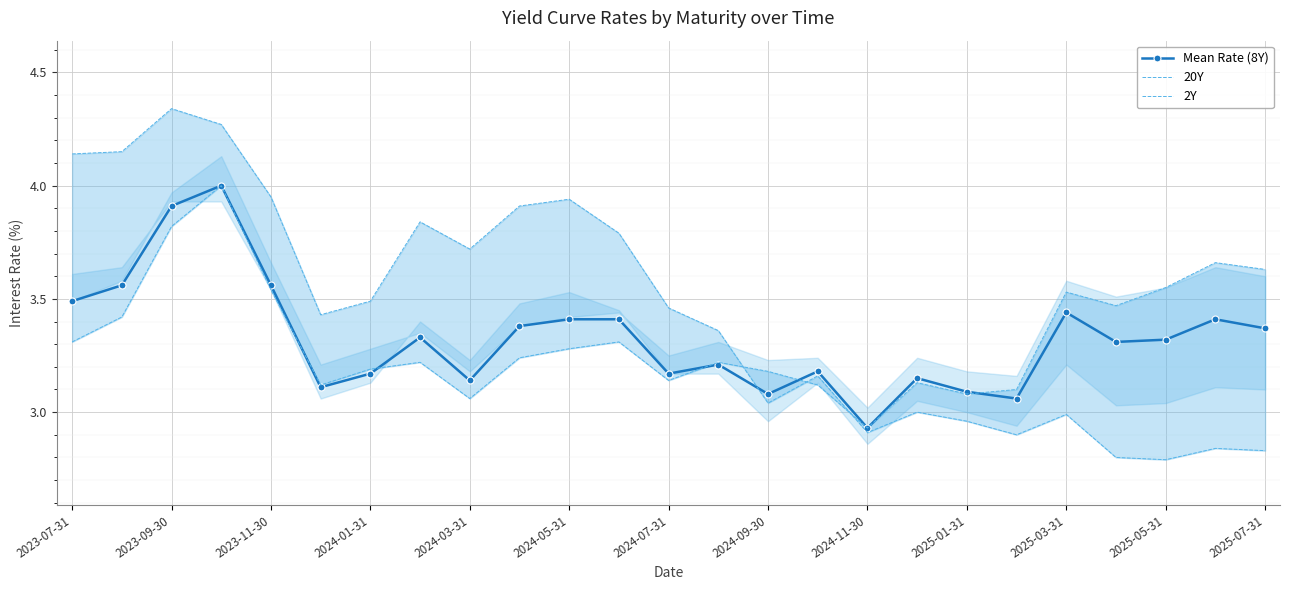

Which series ends up on top after the final intersection of Mean Rate (8Y) and 20Y?

20Y